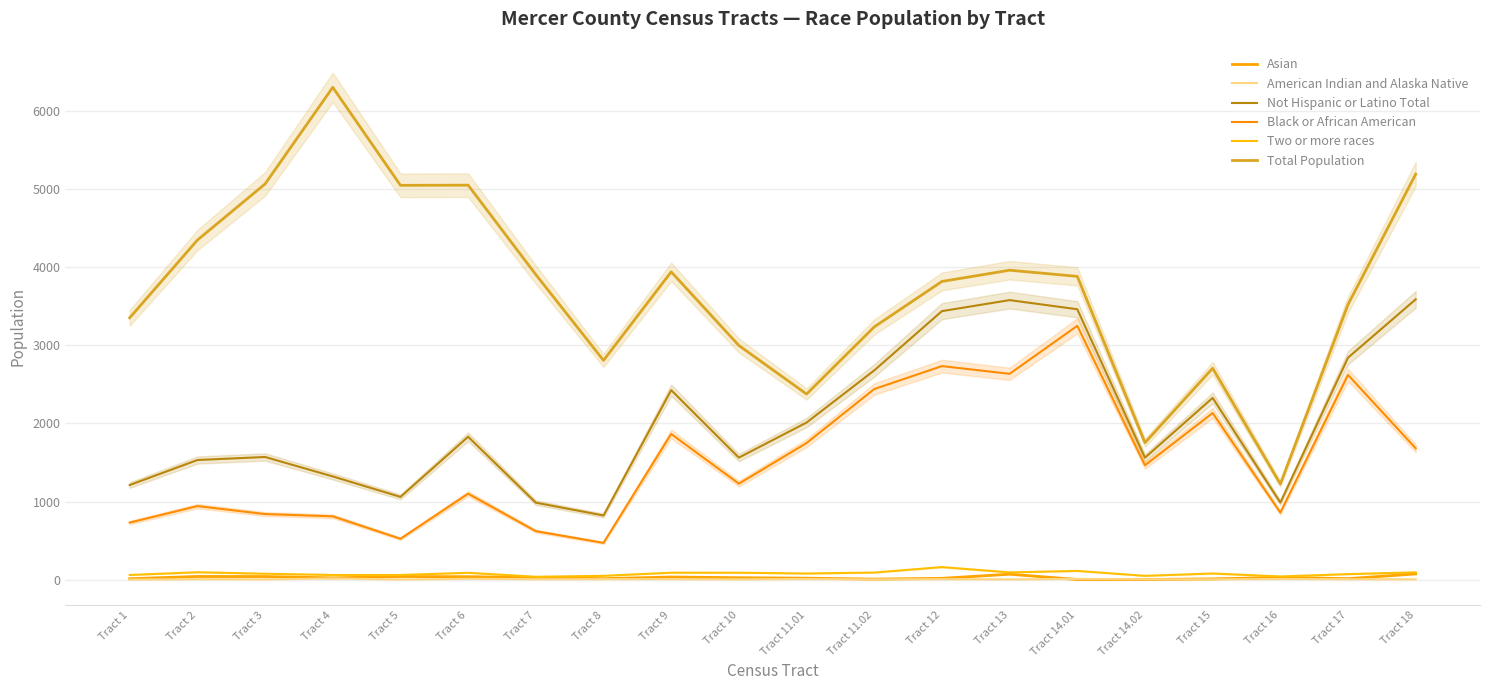

True or false: Not Hispanic or Latino Total has a value of 1609 at Tract 1.

False